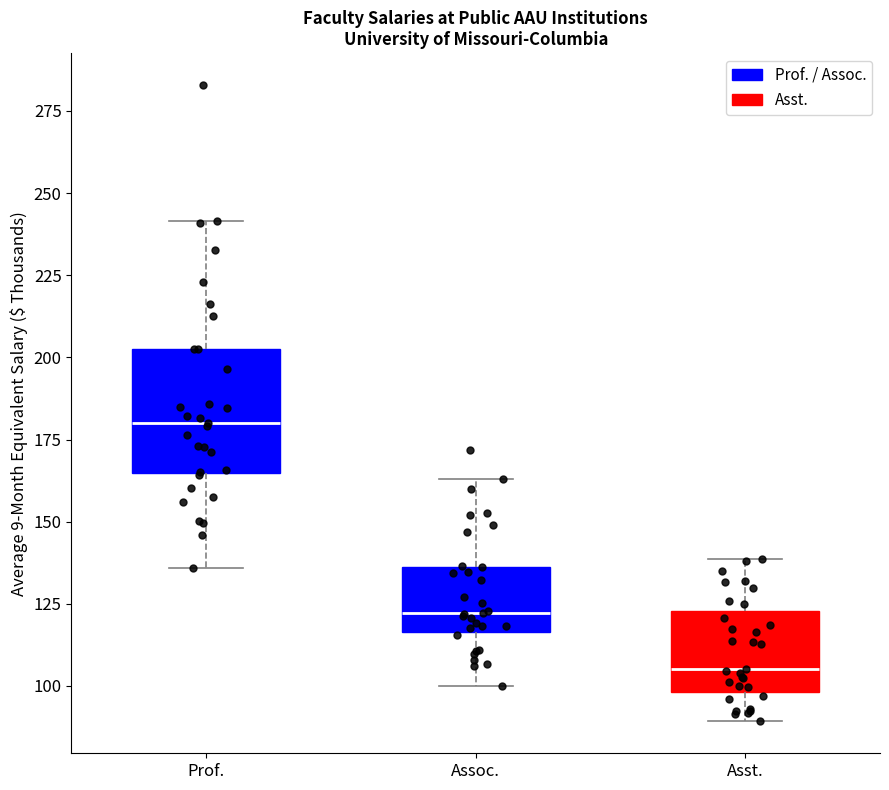

Reading left to right, transcribe this box plot: for each box, give where its median line is, the range the box spans, and where its two whiskers end, as read against the y-axis. The values are not printed on the chart, so give them approximately, as read against the axis.

Prof.: median 180, box 165 to 200, whiskers 135 to 240
Assoc.: median 120, box 115 to 135, whiskers 100 to 165
Asst.: median 105, box 100 to 125, whiskers 90 to 140